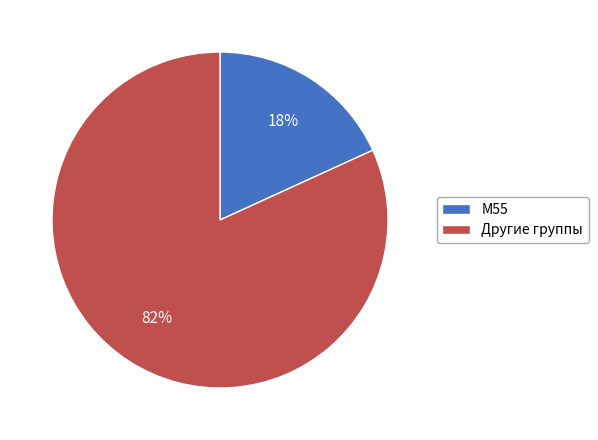

Is the sum of Другие группы and М55 greater than half?

Yes